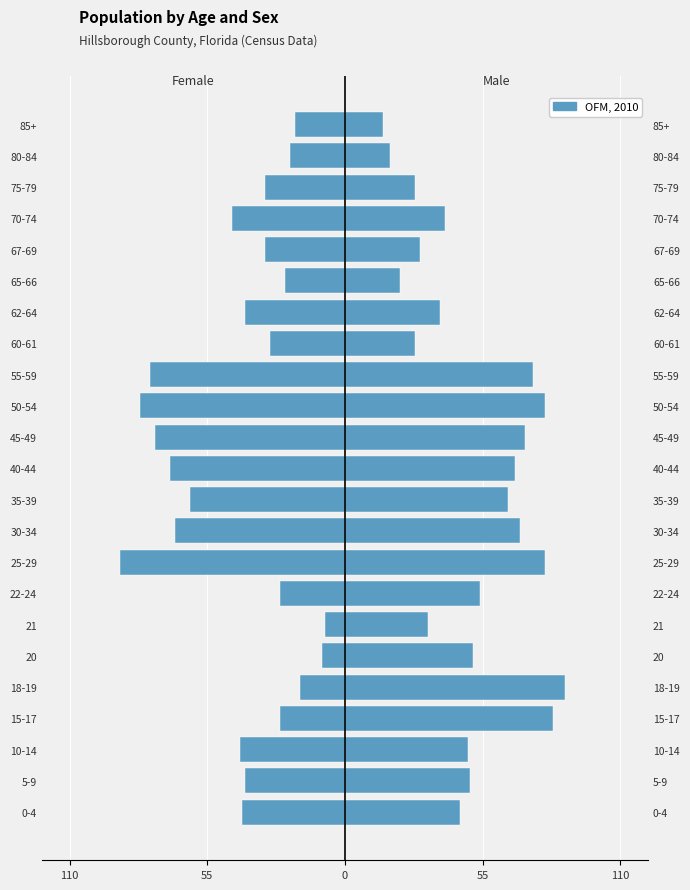

Does the chart contain any negative values?

Yes